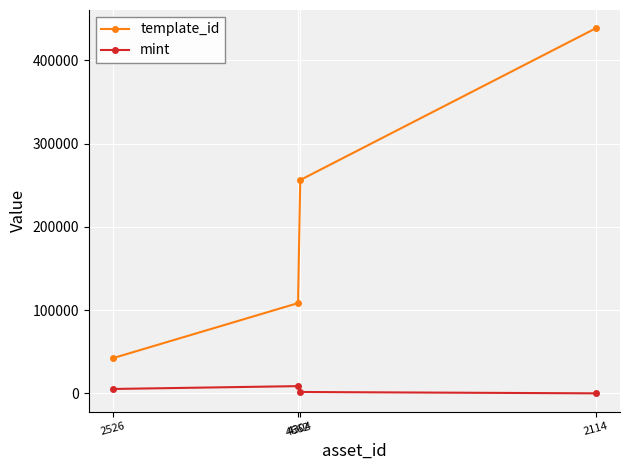

True or false: template_id has more than 1 points higher than both neighbors.

False